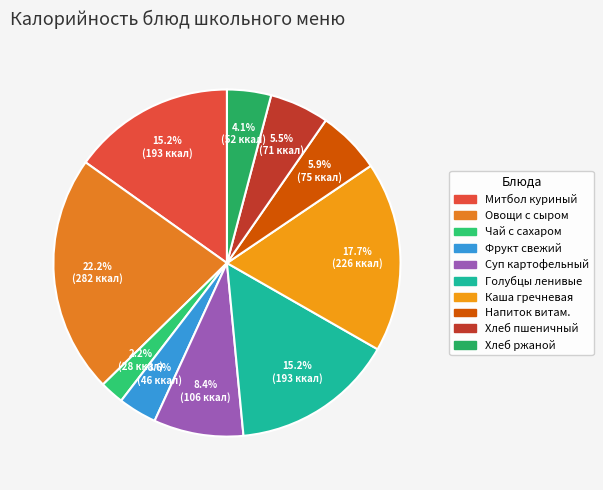

What is the smallest slice in the pie chart?

Чай с сахаром